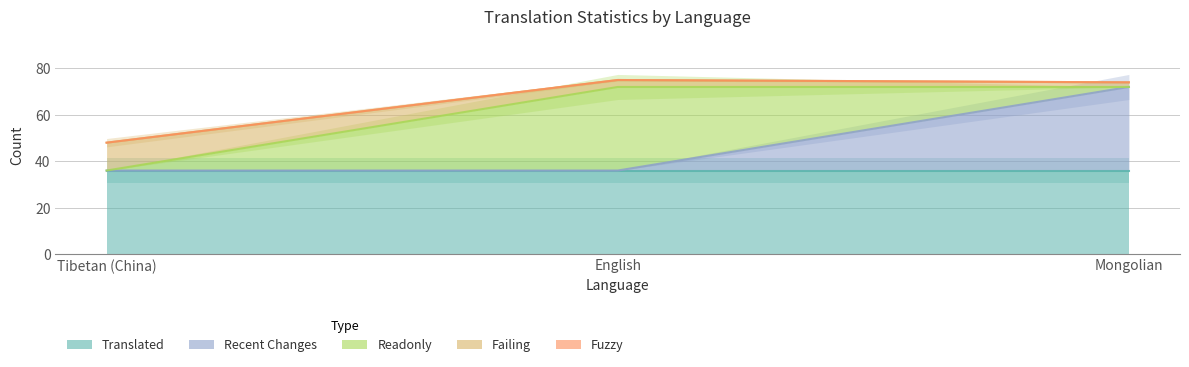

What is the label of the 3rd point from the left?

Mongolian